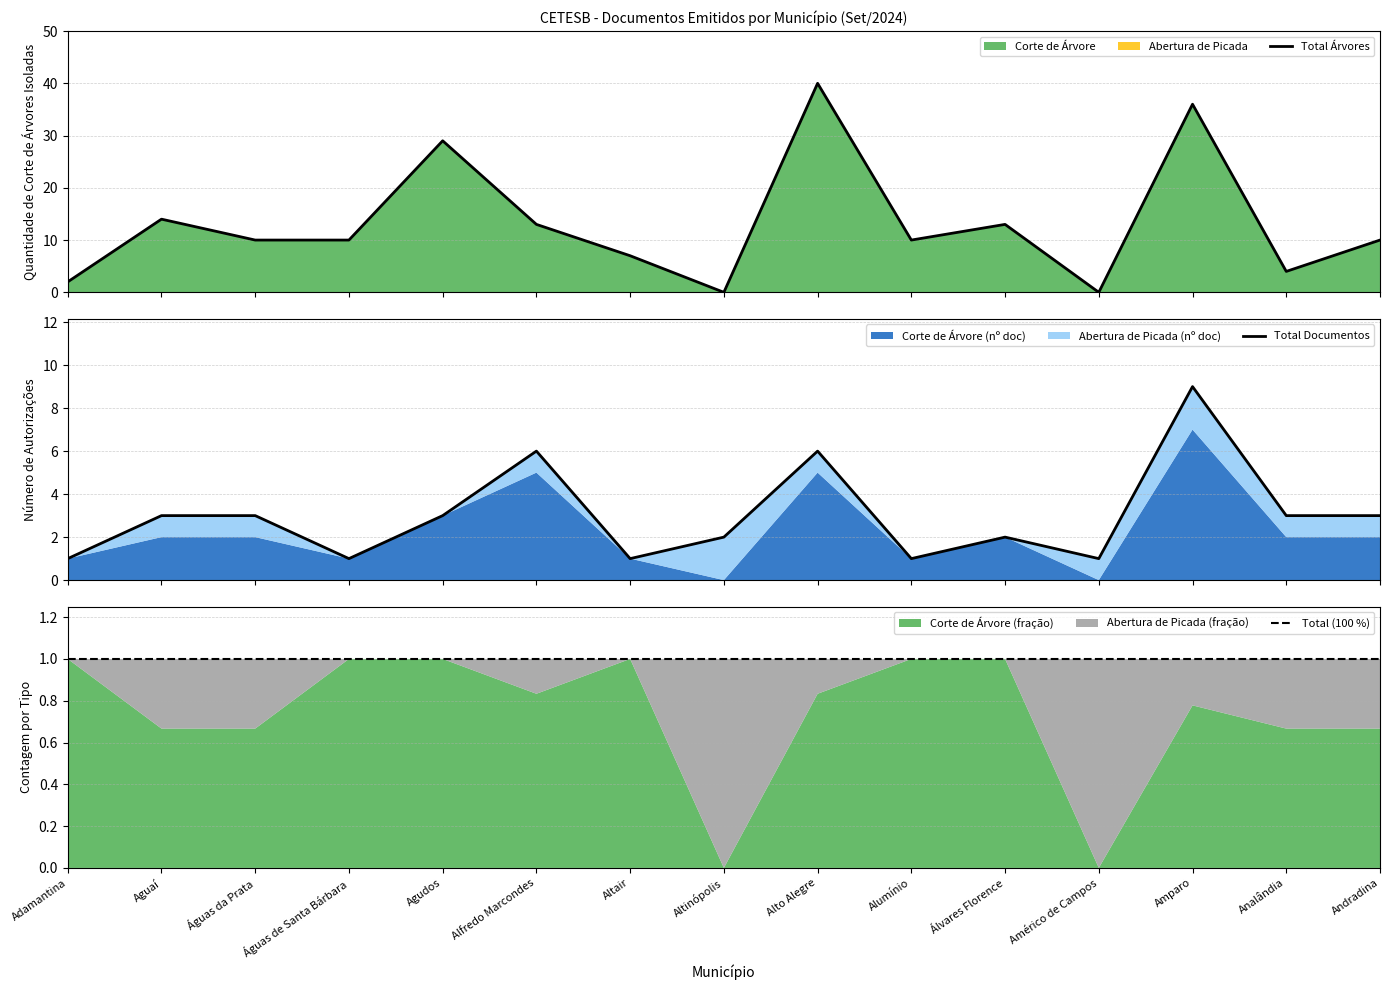

Reading left to right, list all the values displayed in this chart.

Total Árvores: Adamantina=2	Aguaí=14	Águas da Prata=10	Águas de Santa Bárbara=10	Agudos=29	Alfredo Marcondes=13	Altair=7	Altinópolis=0	Alto Alegre=40	Alumínio=10	Álvares Florence=13	Américo de Campos=0	Amparo=36	Analândia=4	Andradina=10
Total Documentos: Adamantina=1	Aguaí=3	Águas da Prata=3	Águas de Santa Bárbara=1	Agudos=3	Alfredo Marcondes=6	Altair=1	Altinópolis=2	Alto Alegre=6	Alumínio=1	Álvares Florence=2	Américo de Campos=1	Amparo=9	Analândia=3	Andradina=3
Total (100 %): Adamantina=1	Aguaí=1	Águas da Prata=1	Águas de Santa Bárbara=1	Agudos=1	Alfredo Marcondes=1	Altair=1	Altinópolis=1	Alto Alegre=1	Alumínio=1	Álvares Florence=1	Américo de Campos=1	Amparo=1	Analândia=1	Andradina=1